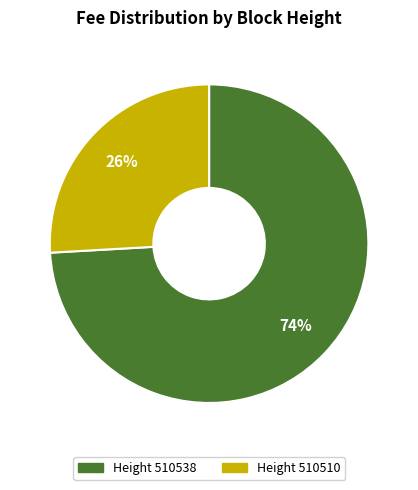

What is the majority slice?

Height 510538